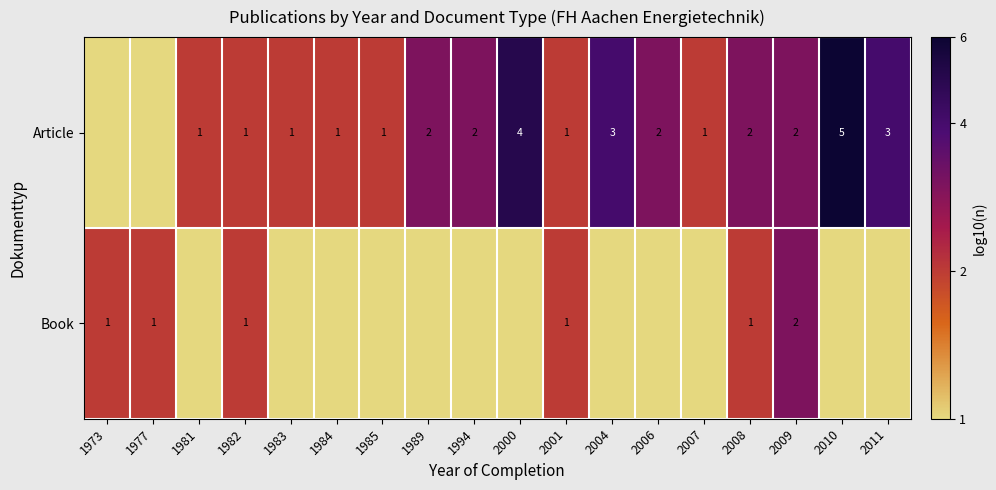

What is the total value across all series at 2008?

3